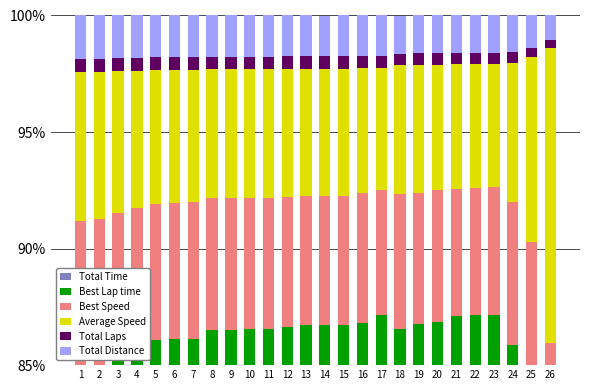

Reading right to left, extract all data points from this chart.

Total Time: 26=49.2	25=66.0	24=73.8	23=76.6	22=76.5	21=76.5	20=76.4	19=76.2	18=76.1	17=77.7	16=77.5	15=77.3	14=77.2	13=77.2	12=77.2	11=77.1	10=77.0	9=77.1	8=77.0	7=76.8	6=76.8	5=76.6	4=76.4	3=76.0	2=75.6	1=75.4
Best Lap time: 26=23.6	25=16.1	24=12.1	23=10.5	22=10.6	21=10.6	20=10.4	19=10.6	18=10.4	17=9.5	16=9.3	15=9.5	14=9.5	13=9.5	12=9.5	11=9.5	10=9.5	9=9.4	8=9.5	7=9.4	6=9.3	5=9.4	4=9.4	3=9.3	2=9.3	1=9.3
Best Speed: 26=13.2	25=8.1	24=6.1	23=5.5	22=5.5	21=5.5	20=5.6	19=5.6	18=5.8	17=5.3	16=5.6	15=5.5	14=5.5	13=5.5	12=5.6	11=5.6	10=5.6	9=5.7	8=5.6	7=5.8	6=5.9	5=5.8	4=6.0	3=6.2	2=6.4	1=6.5
Average Speed: 26=12.7	25=7.9	24=6.0	23=5.3	22=5.3	21=5.3	20=5.4	19=5.5	18=5.5	17=5.2	16=5.3	15=5.4	14=5.4	13=5.5	12=5.5	11=5.5	10=5.5	9=5.5	8=5.5	7=5.7	6=5.7	5=5.8	4=5.9	3=6.1	2=6.3	1=6.4
Total Laps: 26=0.3	25=0.4	24=0.5	23=0.5	22=0.5	21=0.5	20=0.5	19=0.5	18=0.5	17=0.5	16=0.5	15=0.5	14=0.5	13=0.5	12=0.5	11=0.5	10=0.5	9=0.5	8=0.5	7=0.5	6=0.5	5=0.5	4=0.6	3=0.6	2=0.6	1=0.6
Total Distance: 26=1.1	25=1.4	24=1.6	23=1.6	22=1.6	21=1.6	20=1.6	19=1.6	18=1.6	17=1.7	16=1.7	15=1.7	14=1.7	13=1.8	12=1.8	11=1.8	10=1.8	9=1.8	8=1.8	7=1.8	6=1.8	5=1.8	4=1.8	3=1.8	2=1.9	1=1.9